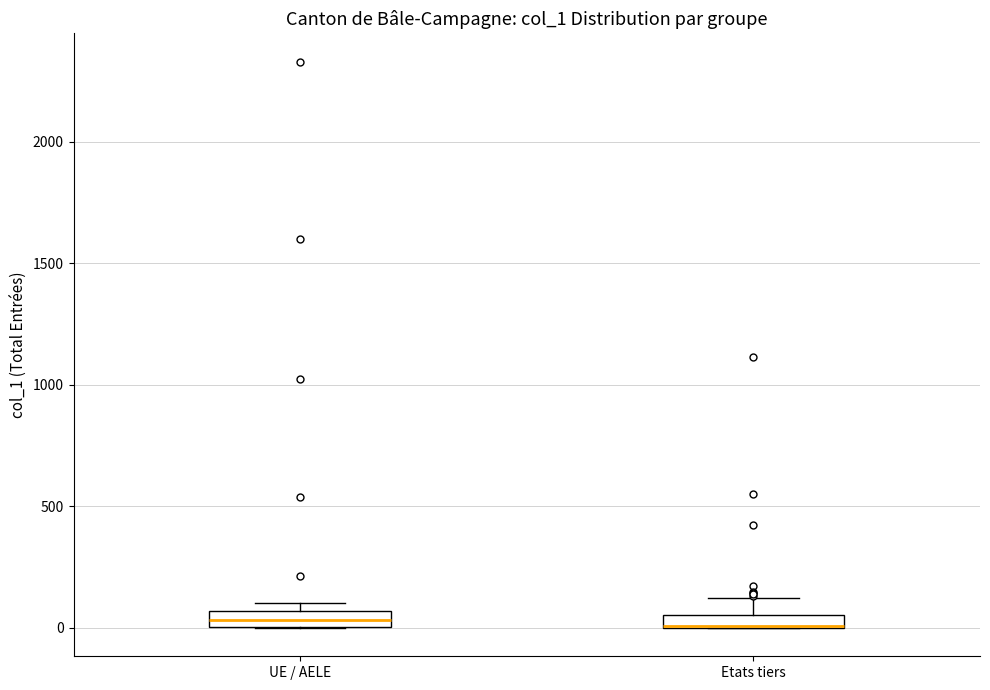

Where is the lower edge of the box for UE / AELE on the y-axis? The values are not printed on the chart, so give them approximately, as read against the axis.

0